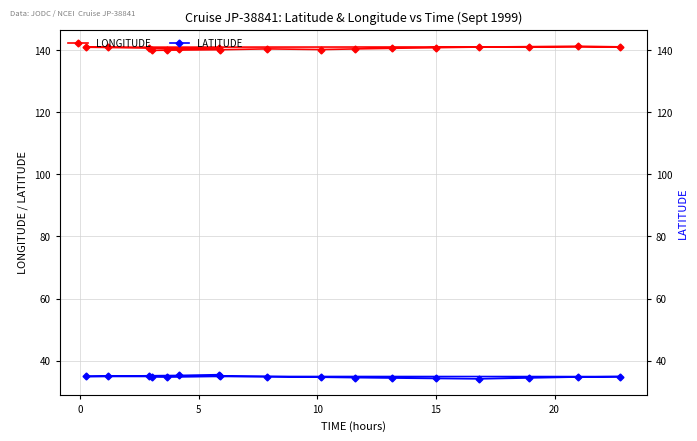

How many distinct data groups are displayed?

2